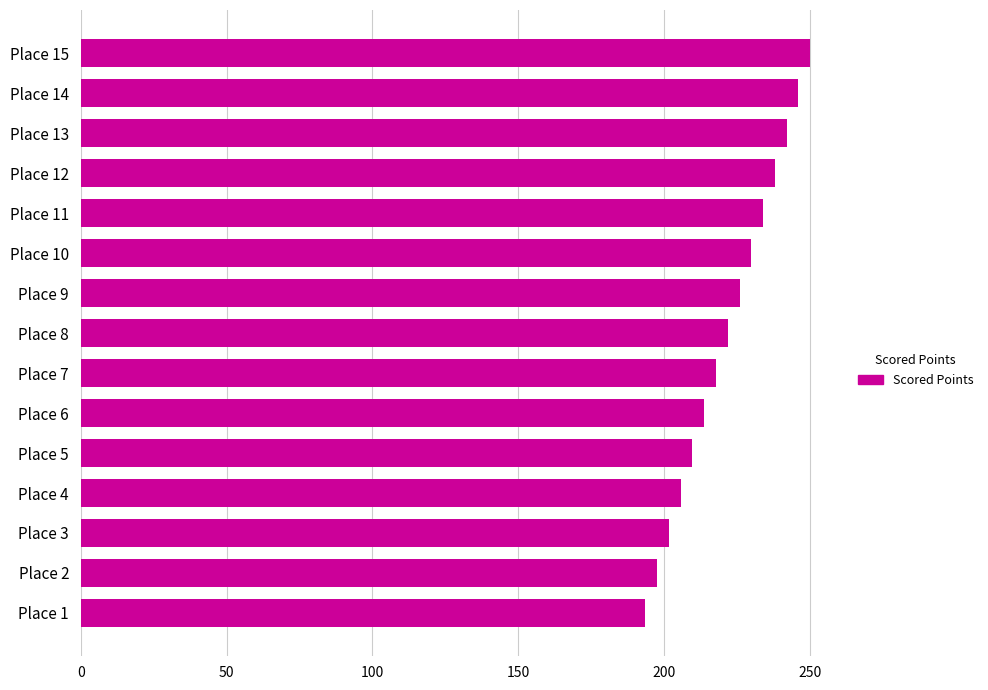

Which has a higher value, Place 5 or Place 14?

Place 14